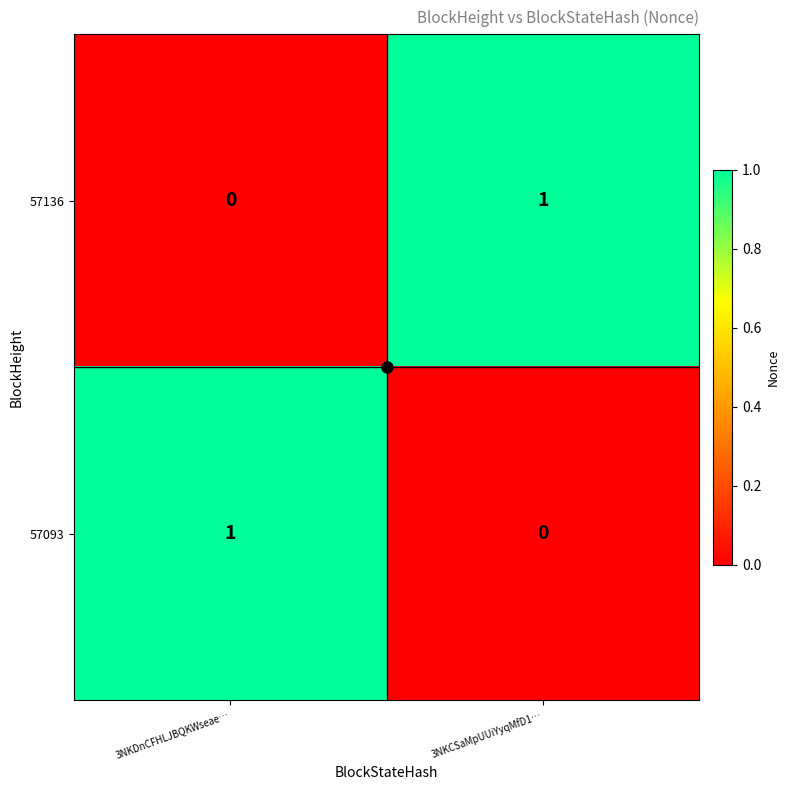

Which category has the lowest value in the 57136 series?

3NKDnCFHLJBQKWseae…